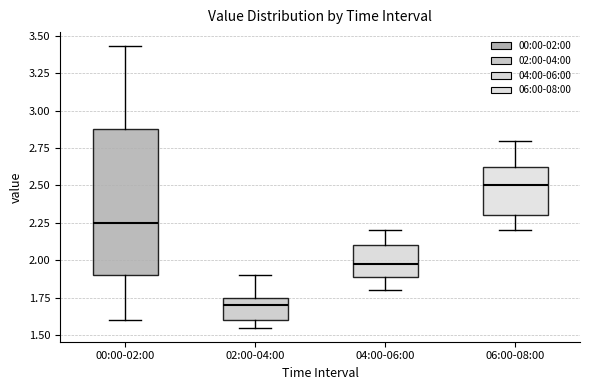

Reading left to right, transcribe this box plot: for each box, give where its median line is, the range the box spans, and where its two whiskers end, as read against the y-axis. The values are not printed on the chart, so give them approximately, as read against the axis.

00:00-02:00: median 2.25, box 1.90 to 2.90, whiskers 1.60 to 3.45
02:00-04:00: median 1.70, box 1.60 to 1.75, whiskers 1.55 to 1.90
04:00-06:00: median 2.00, box 1.90 to 2.10, whiskers 1.80 to 2.20
06:00-08:00: median 2.50, box 2.30 to 2.65, whiskers 2.20 to 2.80